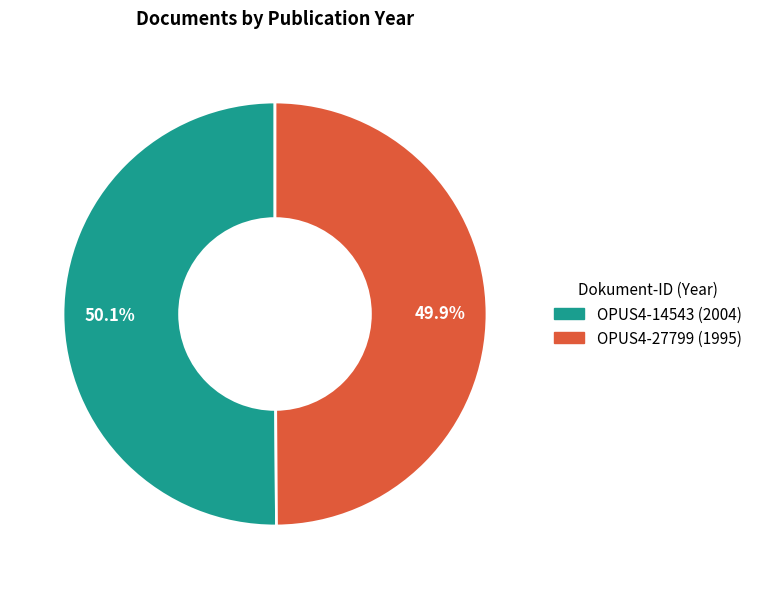

True or false: OPUS4-27799 accounts for 59% of the total.

False